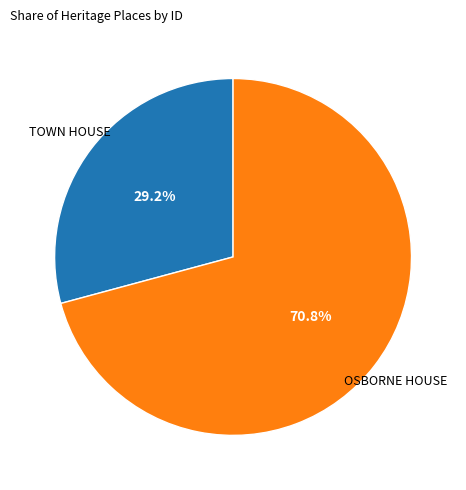

Which category has the smallest portion of the pie?

TOWN HOUSE